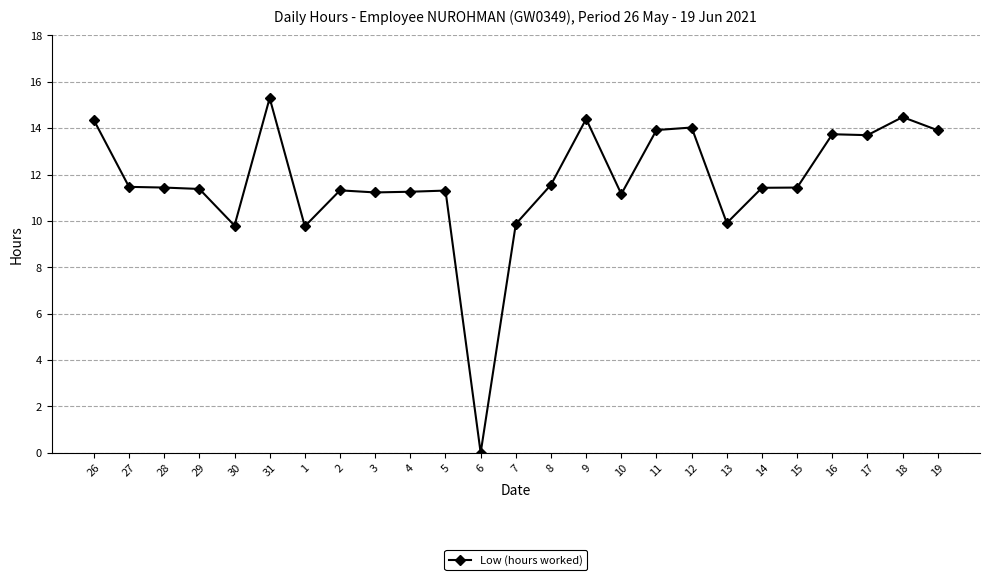

What is the change in value from 9 to 17?

-0.7